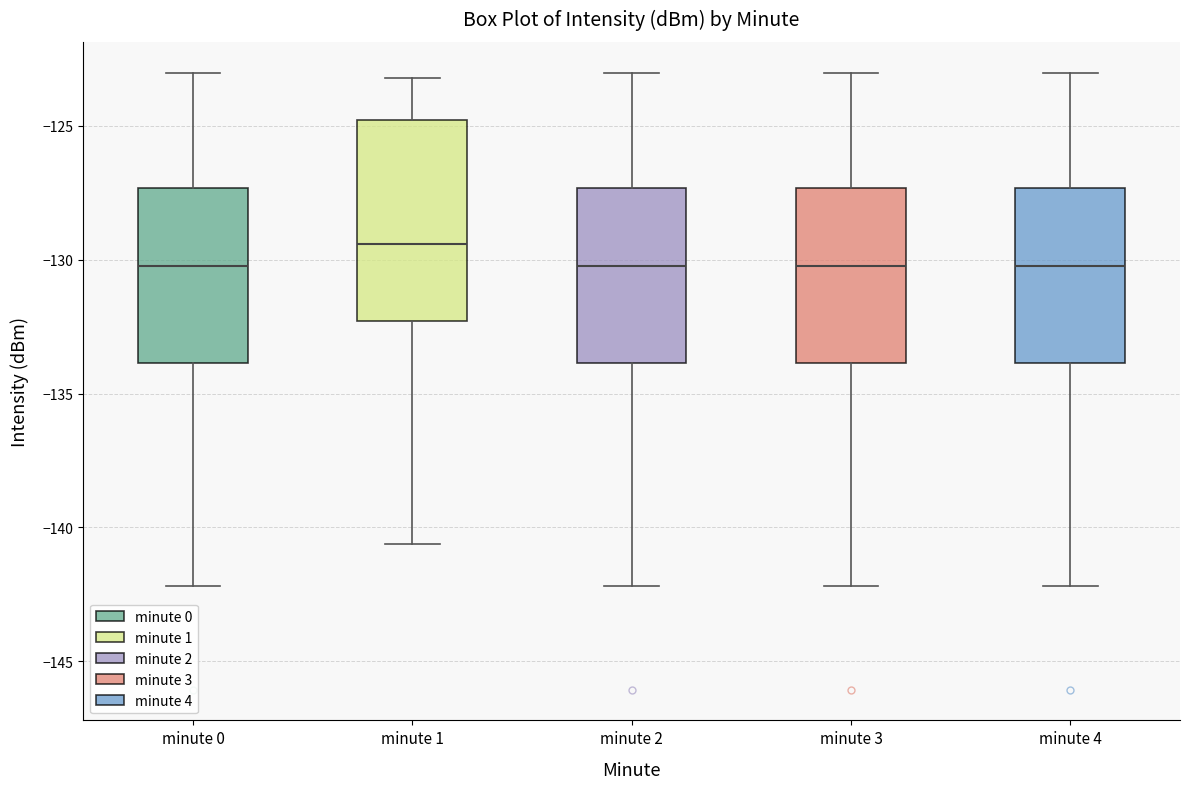

Reading left to right, transcribe this box plot: for each box, give where its median line is, the range the box spans, and where its two whiskers end, as read against the y-axis. The values are not printed on the chart, so give them approximately, as read against the axis.

minute 0: median -130.0, box -134.0 to -127.5, whiskers -142.0 to -123.0
minute 1: median -129.5, box -132.5 to -125.0, whiskers -140.5 to -123.0
minute 2: median -130.0, box -134.0 to -127.5, whiskers -142.0 to -123.0
minute 3: median -130.0, box -134.0 to -127.5, whiskers -142.0 to -123.0
minute 4: median -130.0, box -134.0 to -127.5, whiskers -142.0 to -123.0